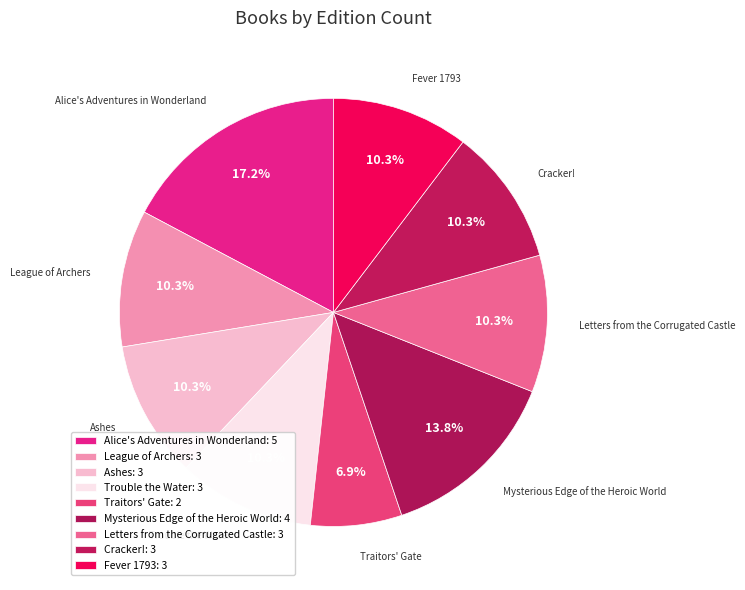

Which slice is the largest?

Alice's Adventures in Wonderland